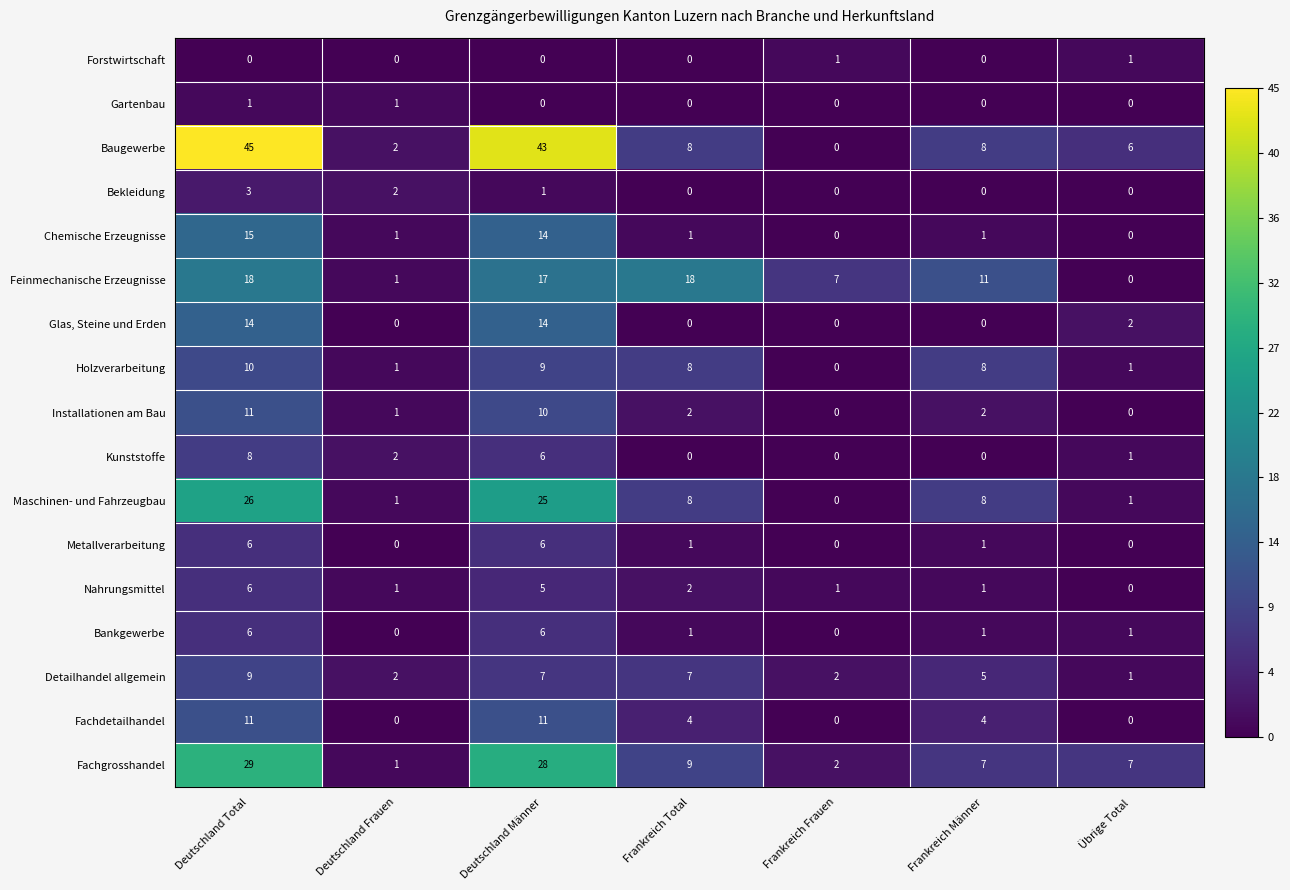

At which category is the sum across all series the highest?

Deutschland Total